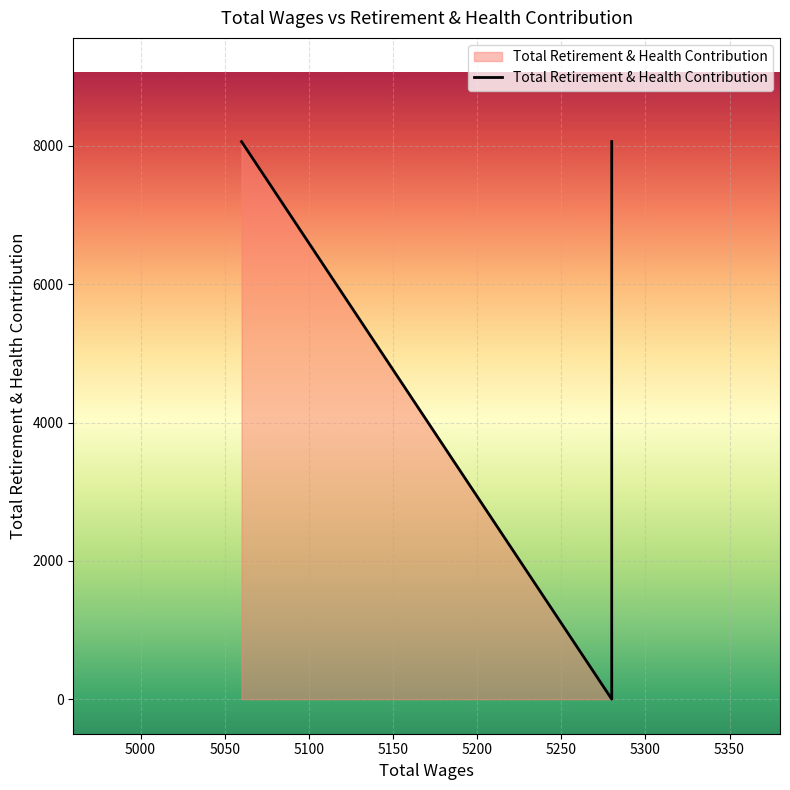

Which has a higher value, 5280.0 or 5280.0?

5280.0